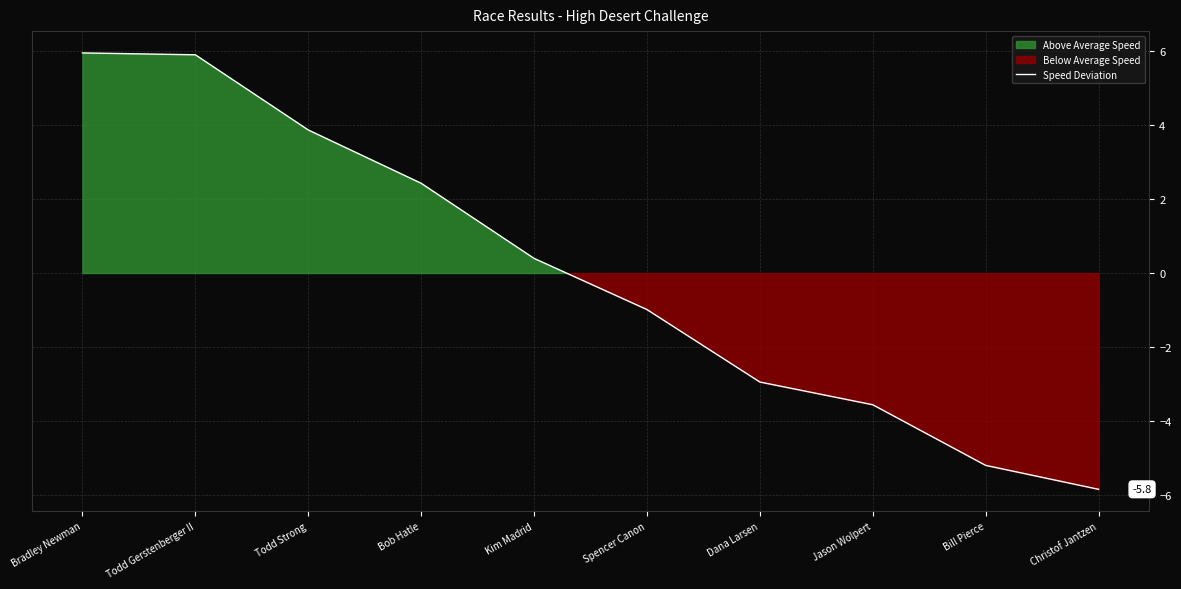

How many values exceed 0?

5